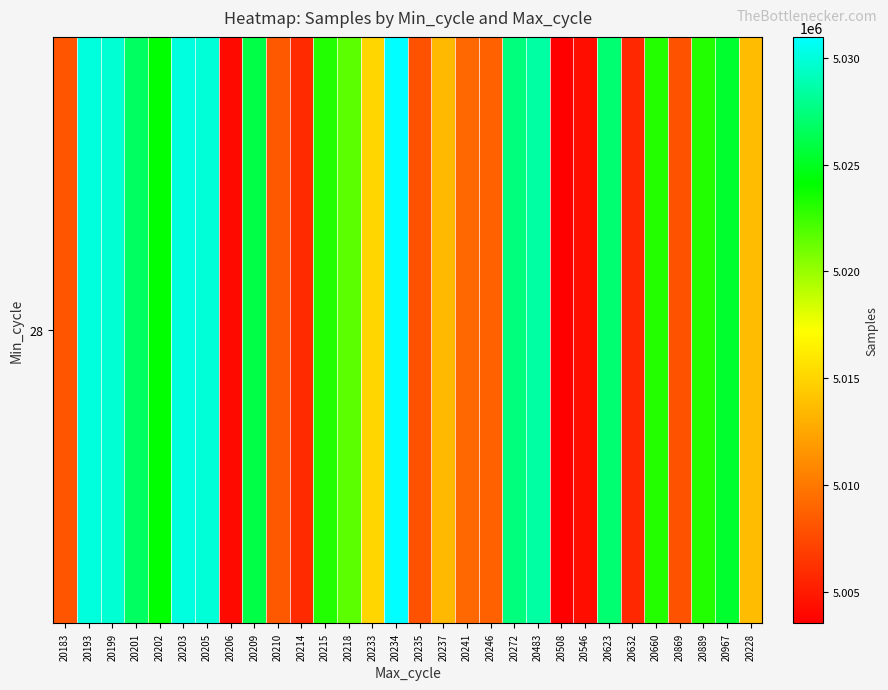

Read the value at 20206, to the nearest 100.

5004200